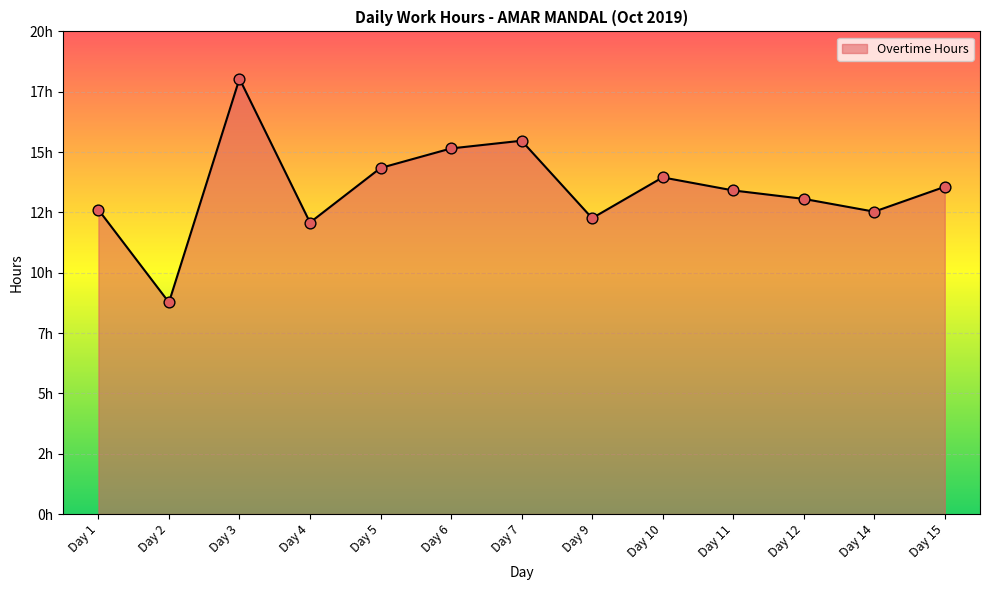

What is the change in value from Day 2 to Day 5?

+5.6